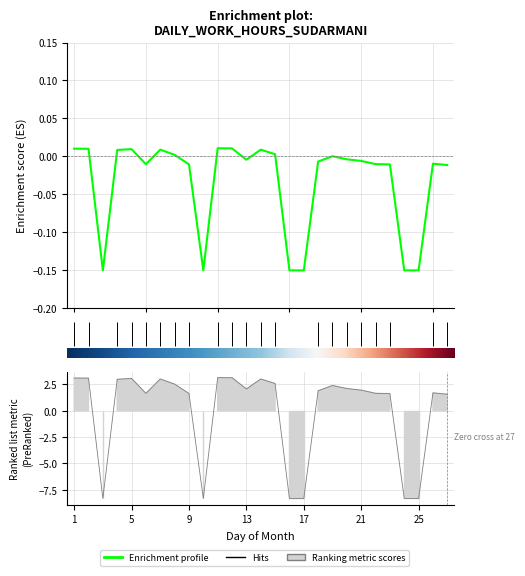

What is the value of the 2nd point from the left?

3.1